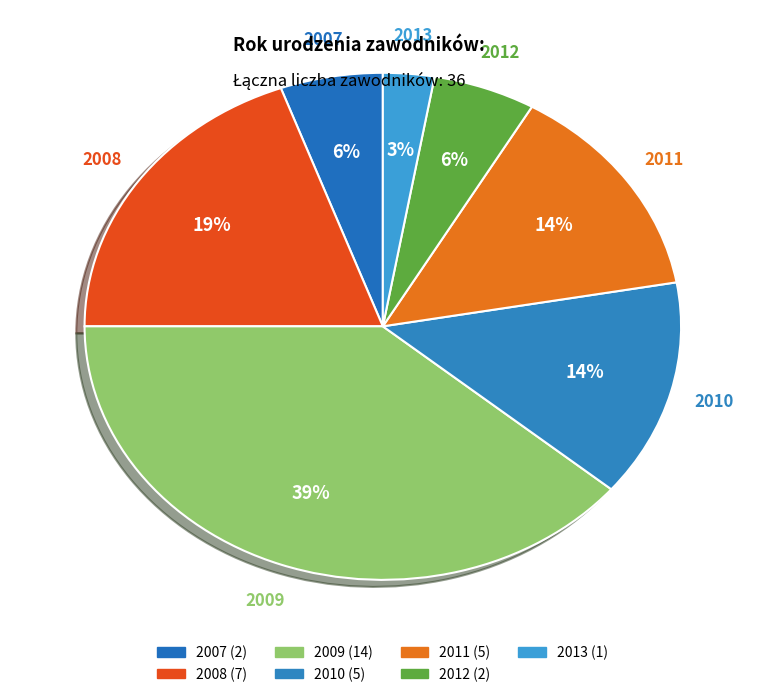

How many slices are in this pie chart?

7